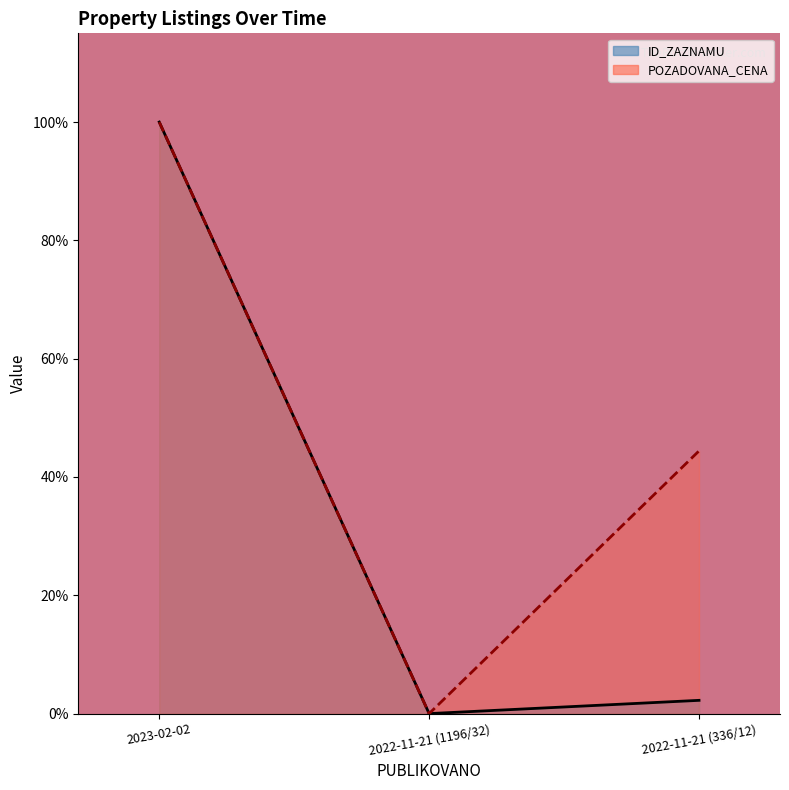

What are all the series names shown in the legend?

ID_ZAZNAMU, POZADOVANA_CENA